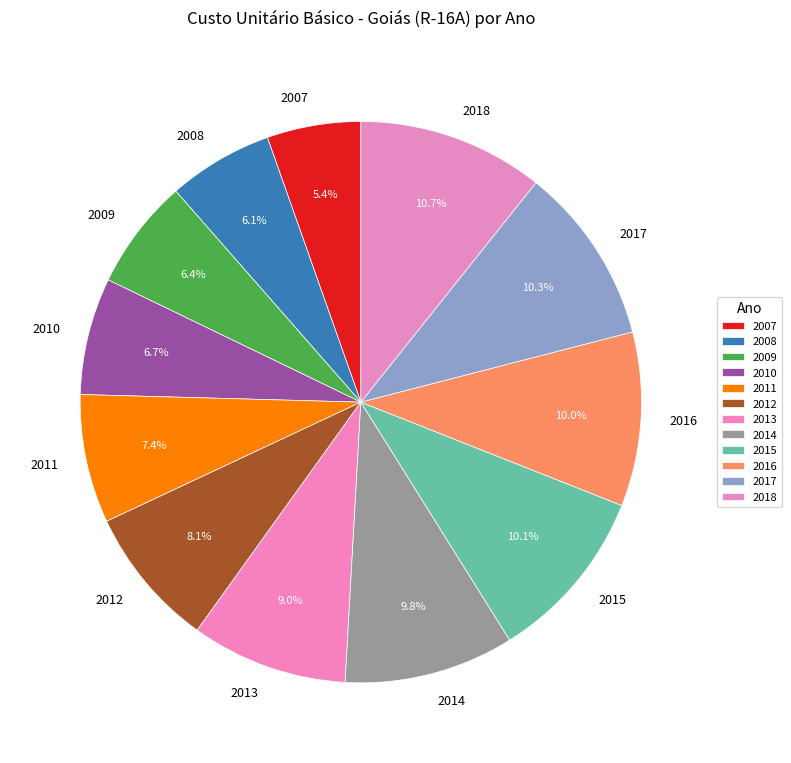

How many slices are in this pie chart?

12